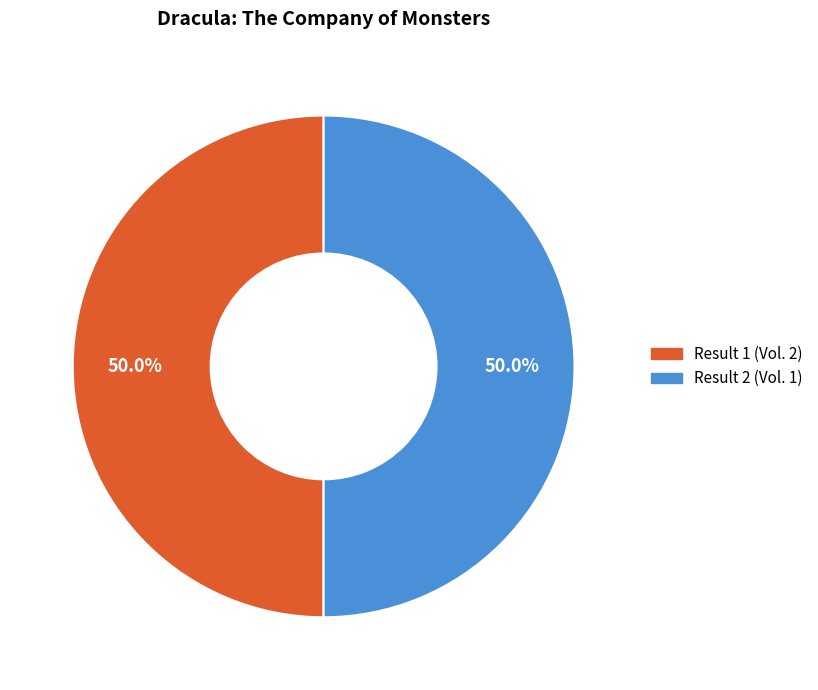

How many slices are in this pie chart?

2